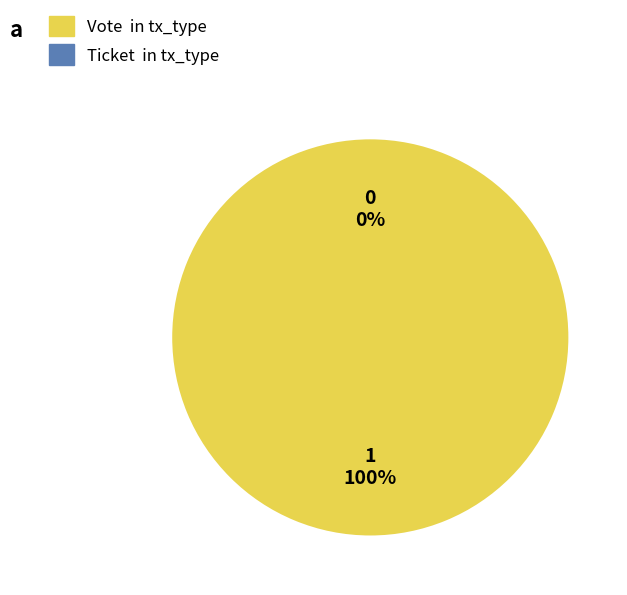

To the nearest percent, what is the combined percentage of Ticket (io_index=0) and Vote (io_index=1)?

100%